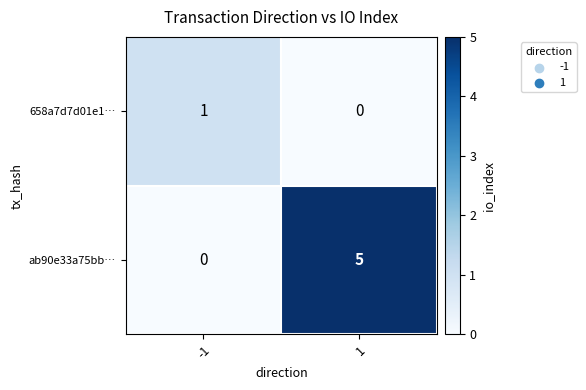

True or false: 658a7d7d01e1… has a value of 0 at 1.

True